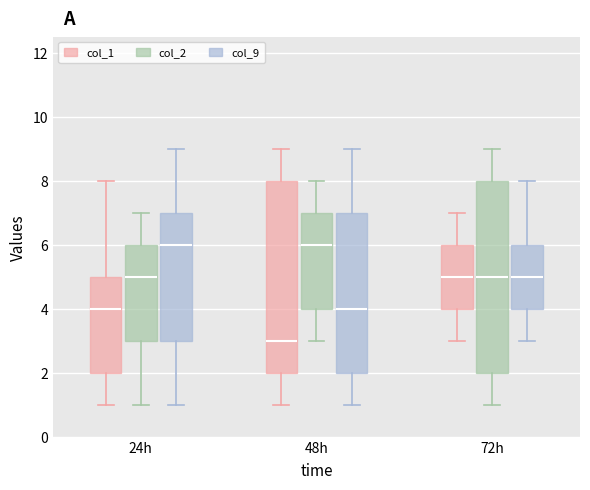

Where is the upper edge of the box for 48h (col_9) on the y-axis? The values are not printed on the chart, so give them approximately, as read against the axis.

7